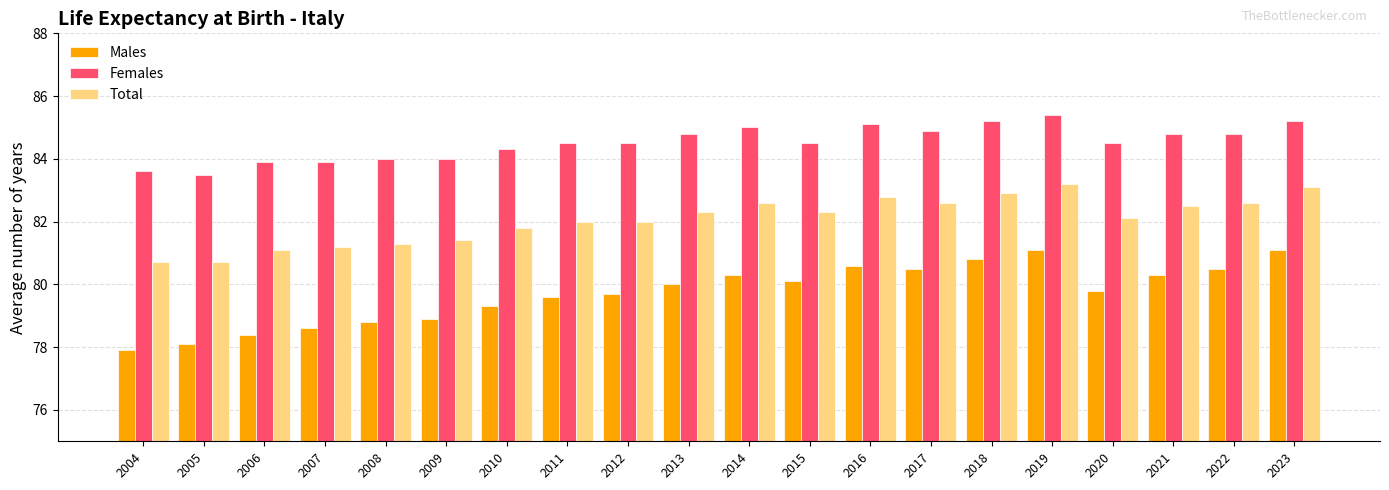

What is the difference between the Females values at 2005 and 2010?

0.8